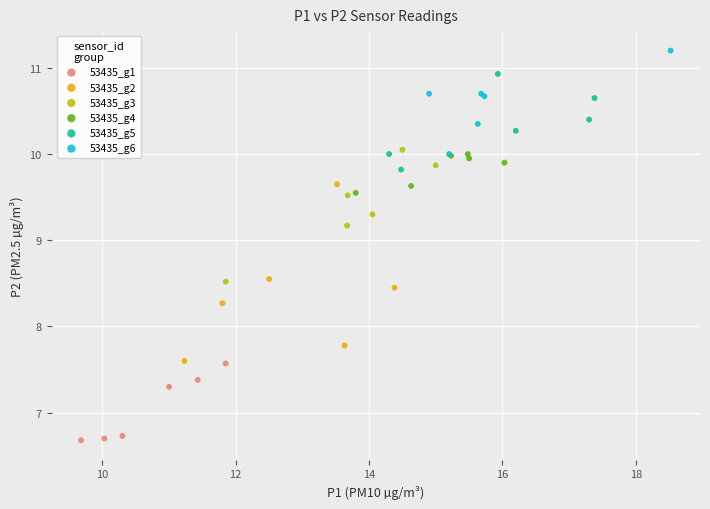

What are all the series names shown in the legend?

53435_g1, 53435_g2, 53435_g3, 53435_g4, 53435_g5, 53435_g6